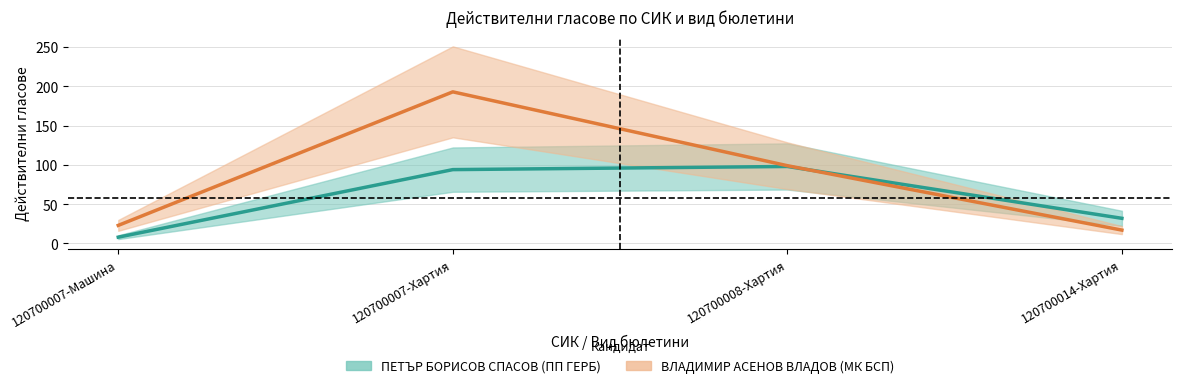

Which series has the largest range (max minus min)?

ВЛАДИМИР АСЕНОВ ВЛАДОВ (МК БСП)